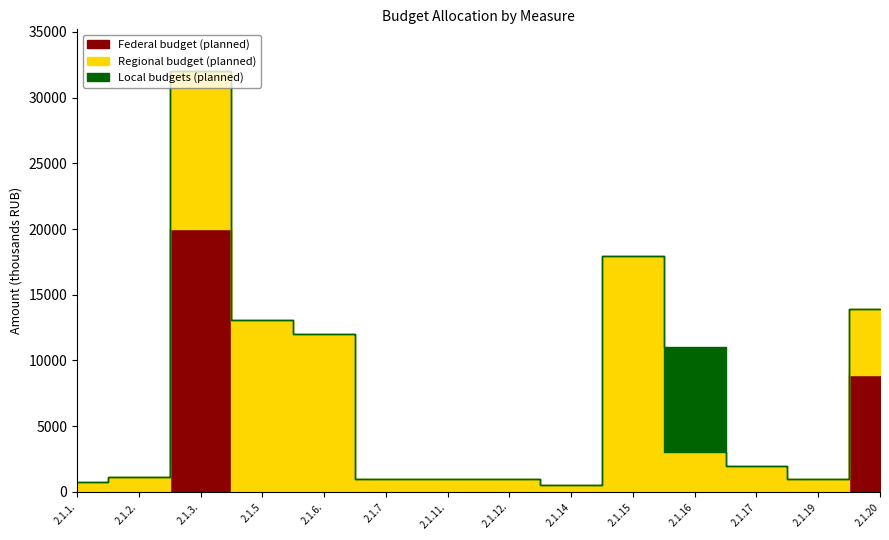

Is it true that Local budgets (planned) equals -5258.0 at 2.1.7?

False